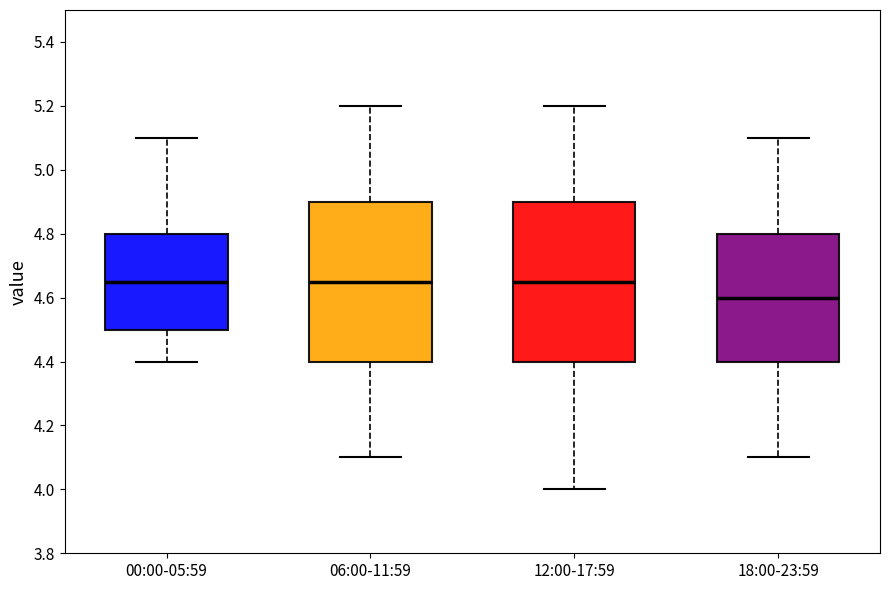

Where does the upper whisker of the box for 18:00-23:59 end on the y-axis? The values are not printed on the chart, so give them approximately, as read against the axis.

5.10